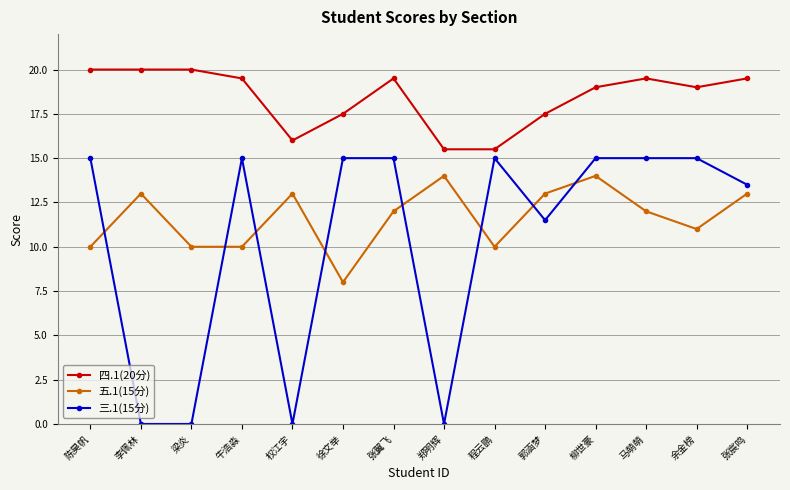

Reading right to left, extract all data points from this chart.

四.1(20分): 张宸鸣=19.5	余金榜=19.0	马萌萌=19.5	柳世豪=19.0	郭涵梦=17.5	程云鹏=15.5	郑明辉=15.5	张翼飞=19.5	徐文举=17.5	权江宇=16.0	牛浩淼=19.5	梁炎=20.0	李佩林=20.0	陈昊帆=20.0
五.1(15分): 张宸鸣=13.0	余金榜=11.0	马萌萌=12.0	柳世豪=14.0	郭涵梦=13.0	程云鹏=10.0	郑明辉=14.0	张翼飞=12.0	徐文举=8.0	权江宇=13.0	牛浩淼=10.0	梁炎=10.0	李佩林=13.0	陈昊帆=10.0
三.1(15分): 张宸鸣=13.5	余金榜=15.0	马萌萌=15.0	柳世豪=15.0	郭涵梦=11.5	程云鹏=15.0	郑明辉=0.0	张翼飞=15.0	徐文举=15.0	权江宇=0.0	牛浩淼=15.0	梁炎=0.0	李佩林=0.0	陈昊帆=15.0